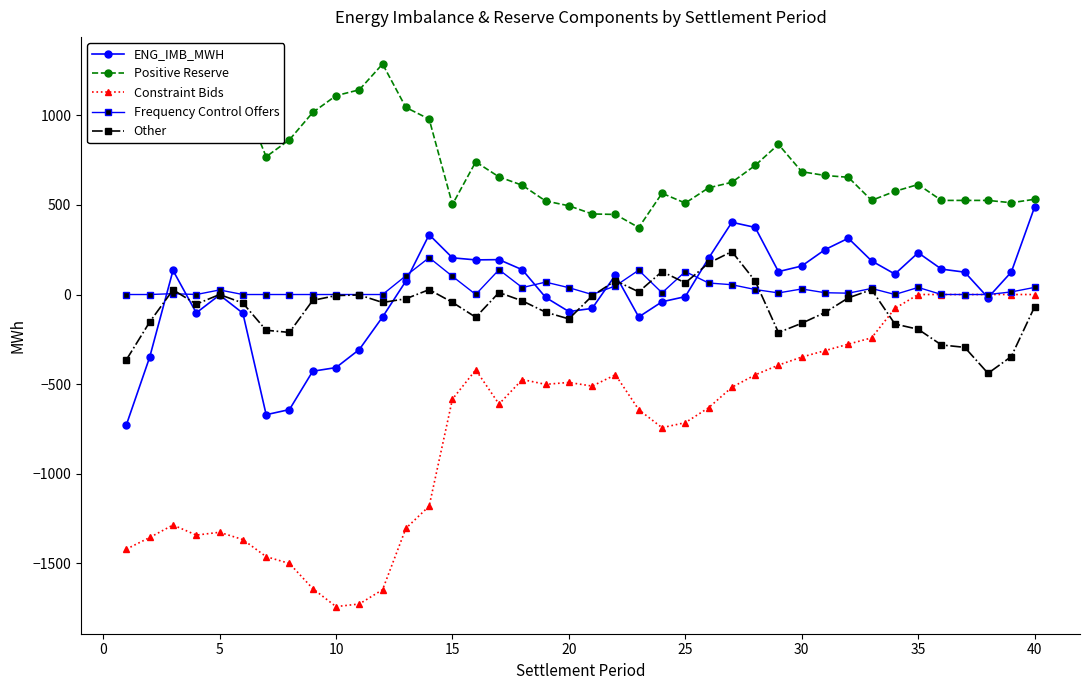

What is the smallest value displayed?

-1741.0